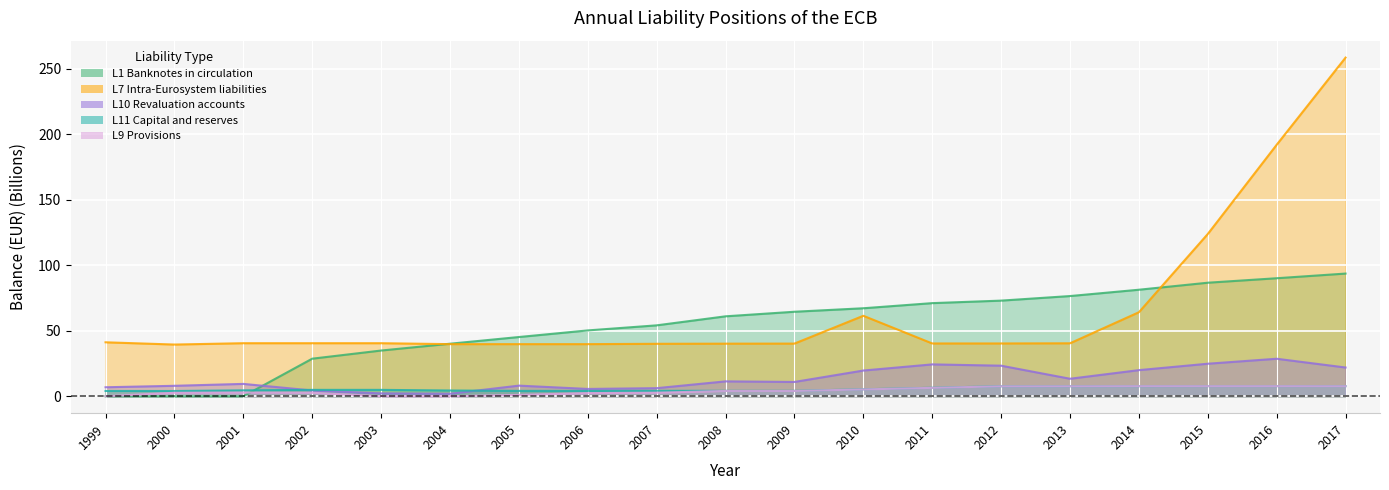

Reading left to right, extract all data points from this chart.

L1 Banknotes in circulation: 1999=0.0	2000=0.0	2001=0.0	2002=28.7	2003=34.9	2004=40.1	2005=45.2	2006=50.3	2007=54.1	2008=61.0	2009=64.5	2010=67.2	2011=71.1	2012=73.0	2013=76.5	2014=81.3	2015=86.7	2016=90.1	2017=93.7
L7 Intra-Eurosystem liabilities: 1999=41.2	2000=39.5	2001=40.5	2002=40.5	2003=40.5	2004=39.8	2005=39.8	2006=39.8	2007=40.0	2008=40.1	2009=40.2	2010=61.4	2011=40.3	2012=40.3	2013=40.4	2014=64.1	2015=123.9	2016=192.0	2017=258.5
L10 Revaluation accounts: 1999=6.9	2000=8.0	2001=9.4	2002=4.4	2003=2.2	2004=1.9	2005=8.1	2006=5.6	2007=6.2	2008=11.4	2009=10.9	2010=19.6	2011=24.3	2012=23.3	2013=13.4	2014=19.9	2015=24.8	2016=28.6	2017=21.9
L11 Capital and reserves: 1999=4.0	2000=4.0	2001=4.5	2002=4.9	2003=4.9	2004=4.4	2005=4.1	2006=4.1	2007=4.1	2008=4.1	2009=4.1	2010=5.3	2011=6.5	2012=7.7	2013=7.7	2014=7.7	2015=7.7	2016=7.7	2017=7.7
L9 Provisions: 1999=0.0	2000=2.6	2001=2.8	2002=2.6	2003=0.1	2004=0.1	2005=1.0	2006=2.4	2007=2.7	2008=4.0	2009=4.0	2010=5.2	2011=6.4	2012=7.6	2013=7.6	2014=7.7	2015=7.7	2016=7.7	2017=7.7